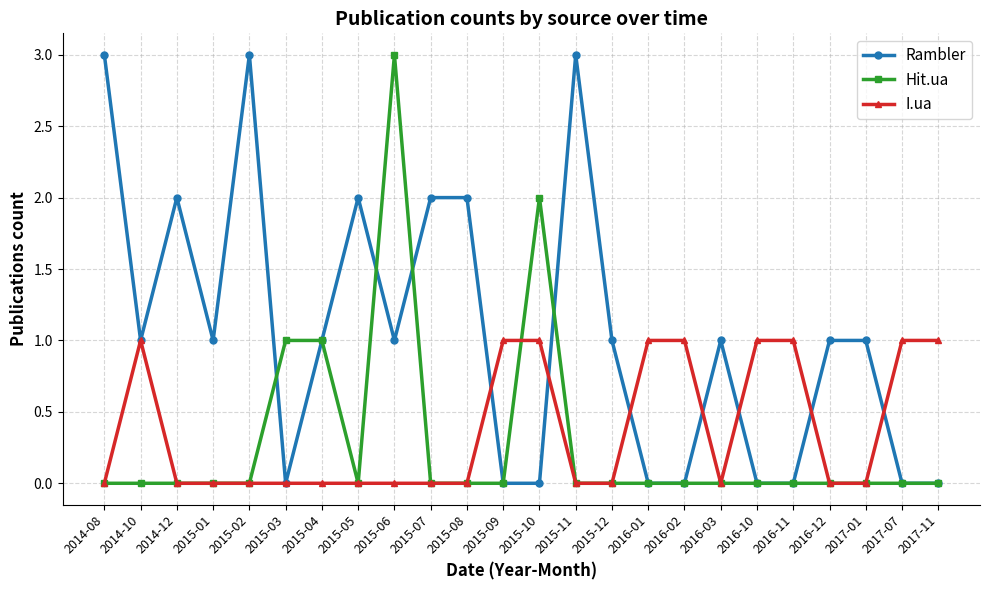

What is the difference between the highest and lowest values at 2015-03?

1